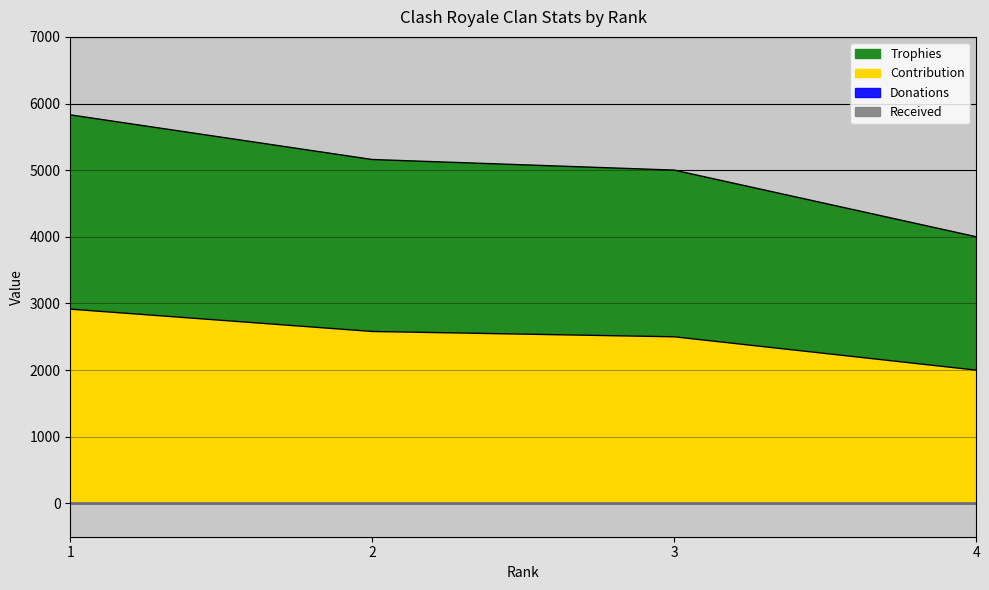

What is the average value of the Trophies series?

4998